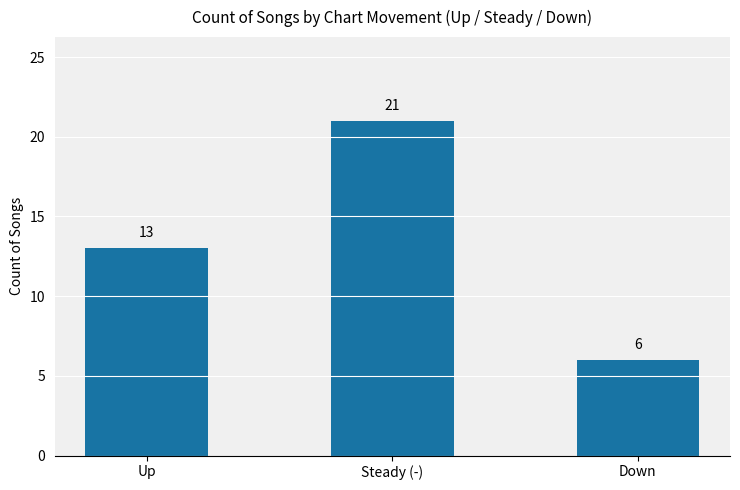

What is the maximum value shown in the chart?

21